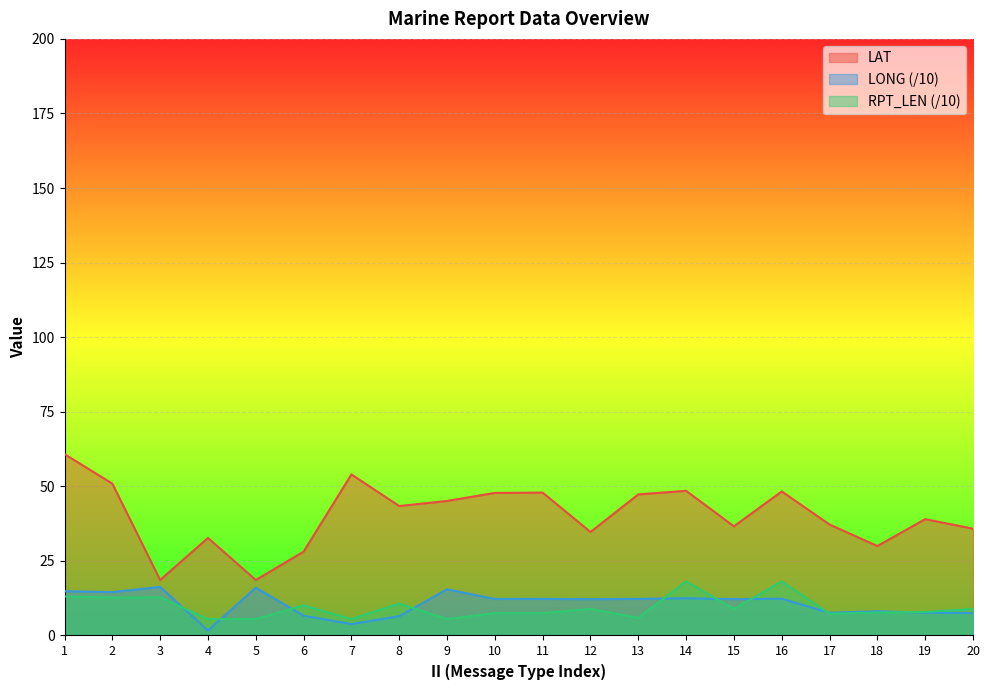

What is the value of the LAT point at the 8th from the left?

43.4